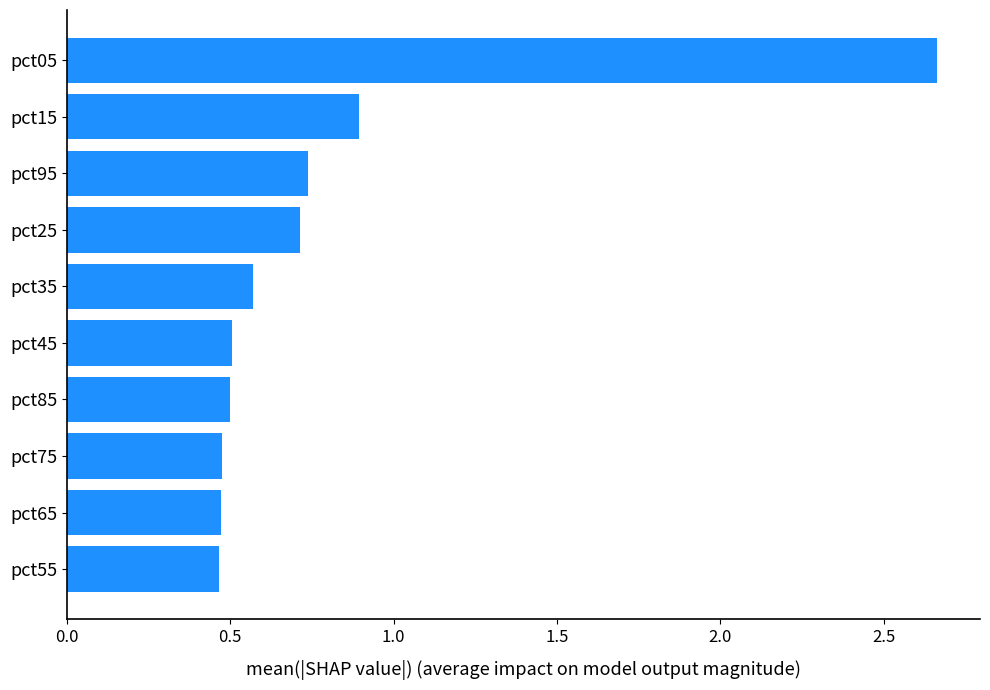

At which category does the chart reach its peak across all series?

pct05